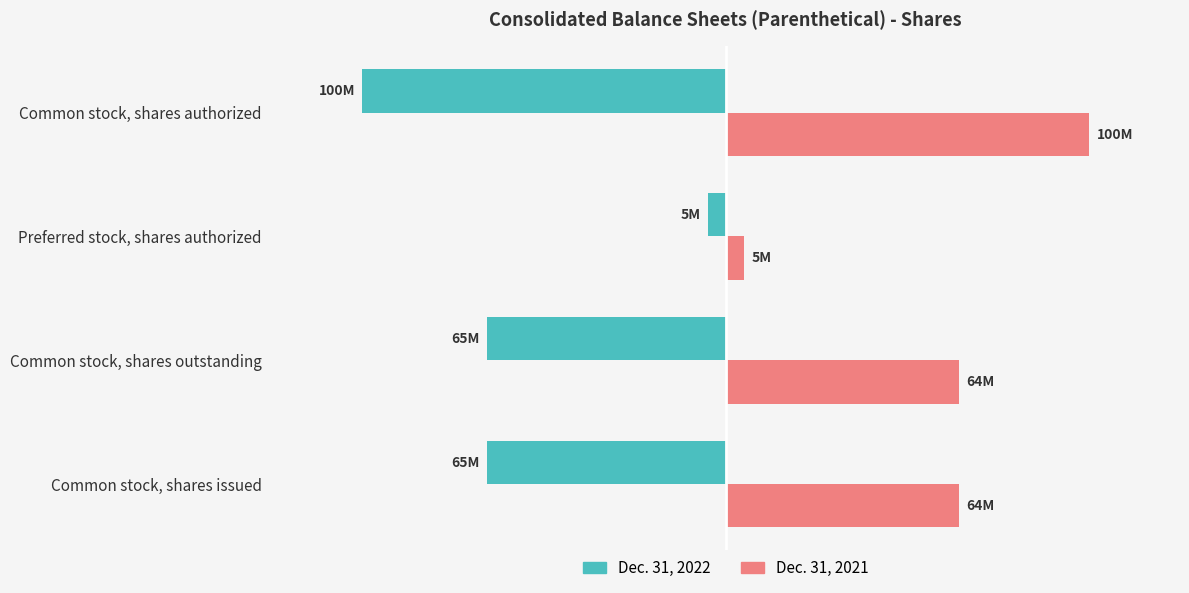

What are all the series names shown in the legend?

Dec. 31, 2022, Dec. 31, 2021